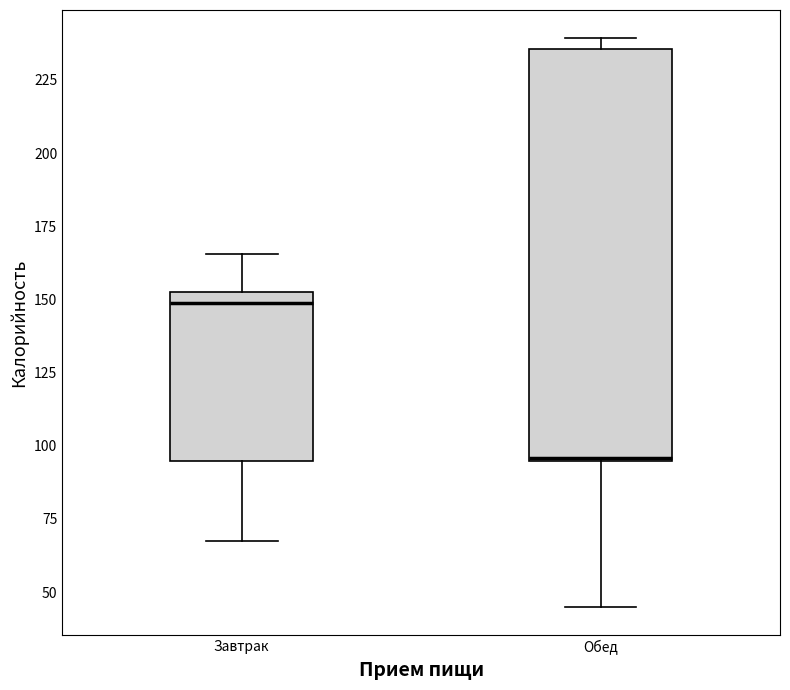

Where does the lower whisker of the box for Обед end on the y-axis? The values are not printed on the chart, so give them approximately, as read against the axis.

45